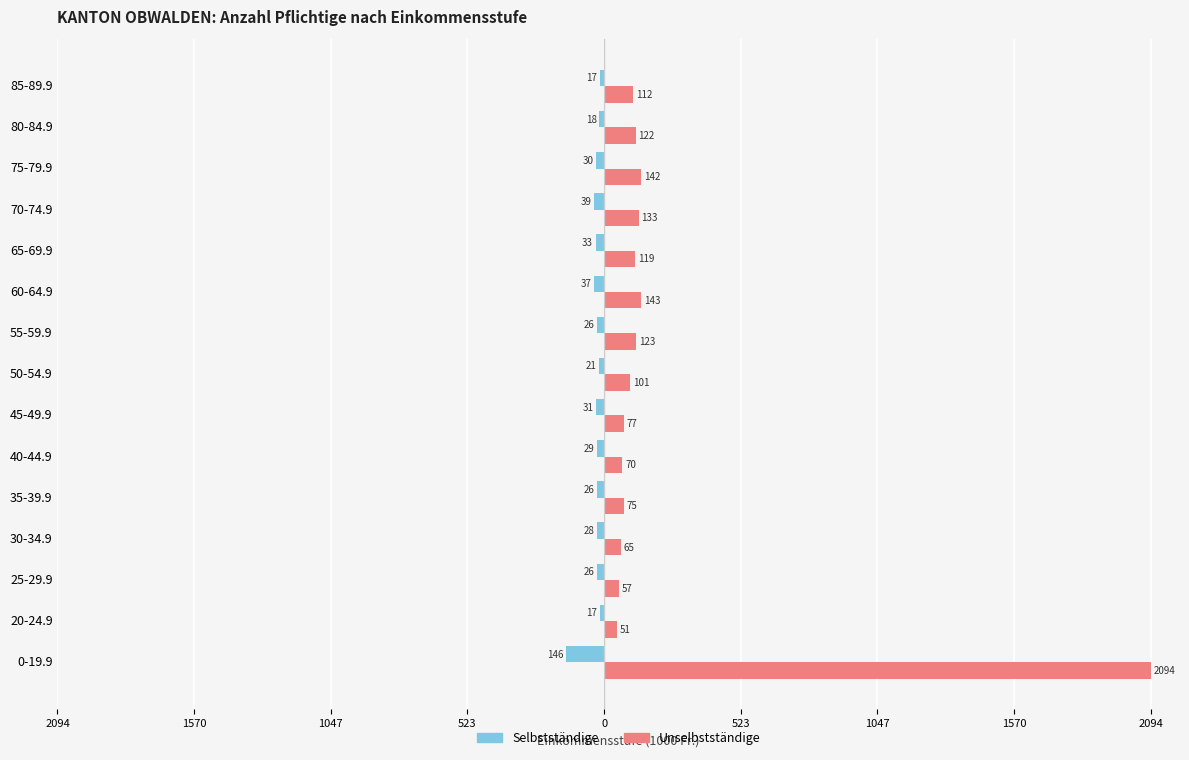

What is the value of the Unselbstständige bar at the 14th from the left?

122